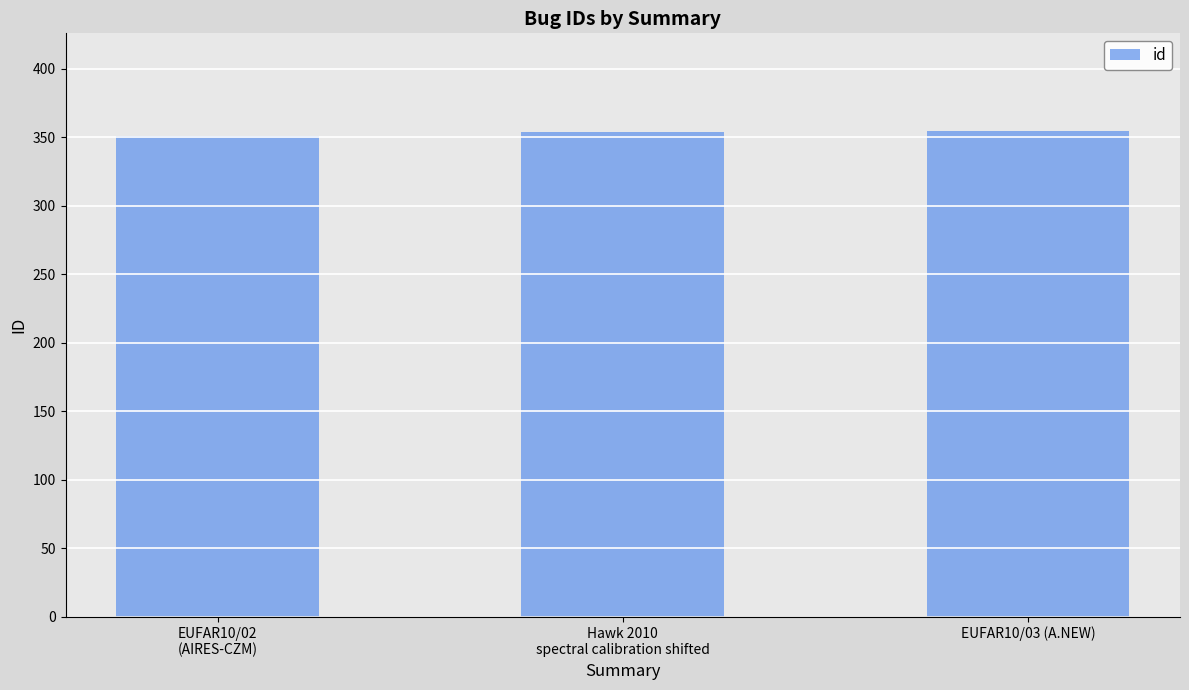

What is the label of the 3rd bar from the left?

EUFAR10/03 (A.NEW)